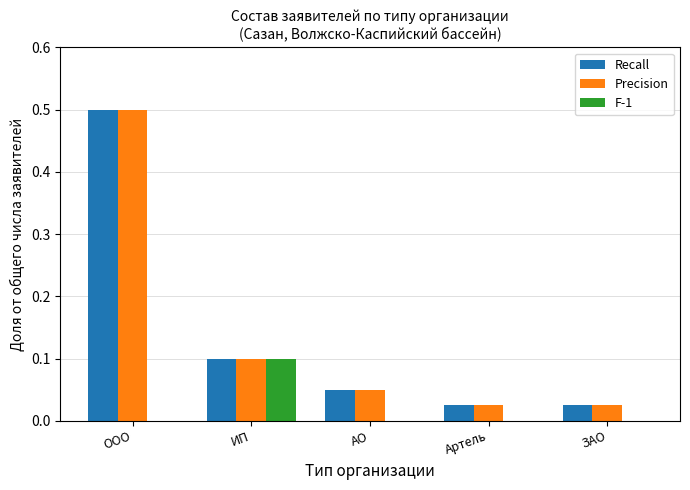

How many distinct data groups are displayed?

3